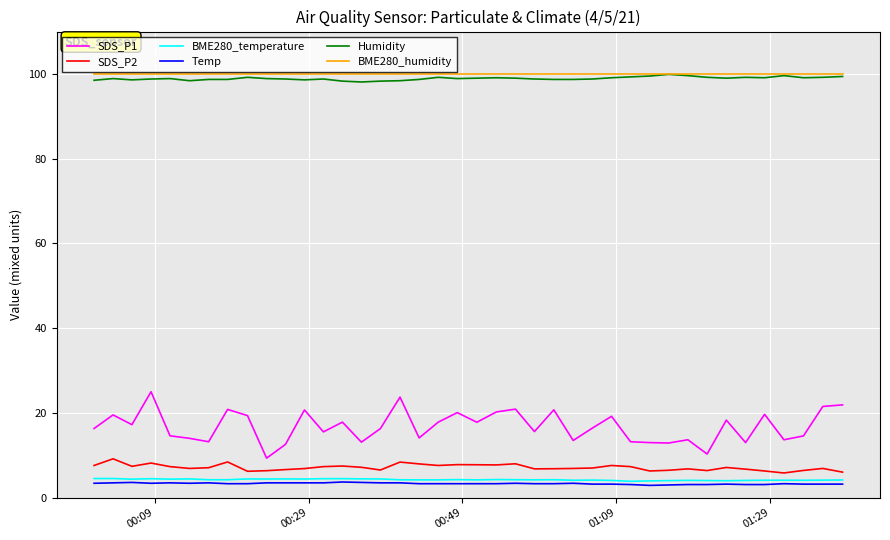

Count the number of data series in this chart.

6